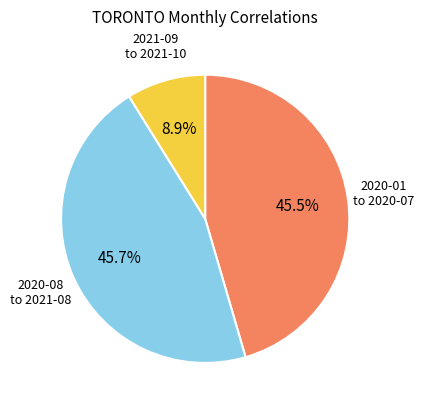

How many segments does this pie chart have?

3